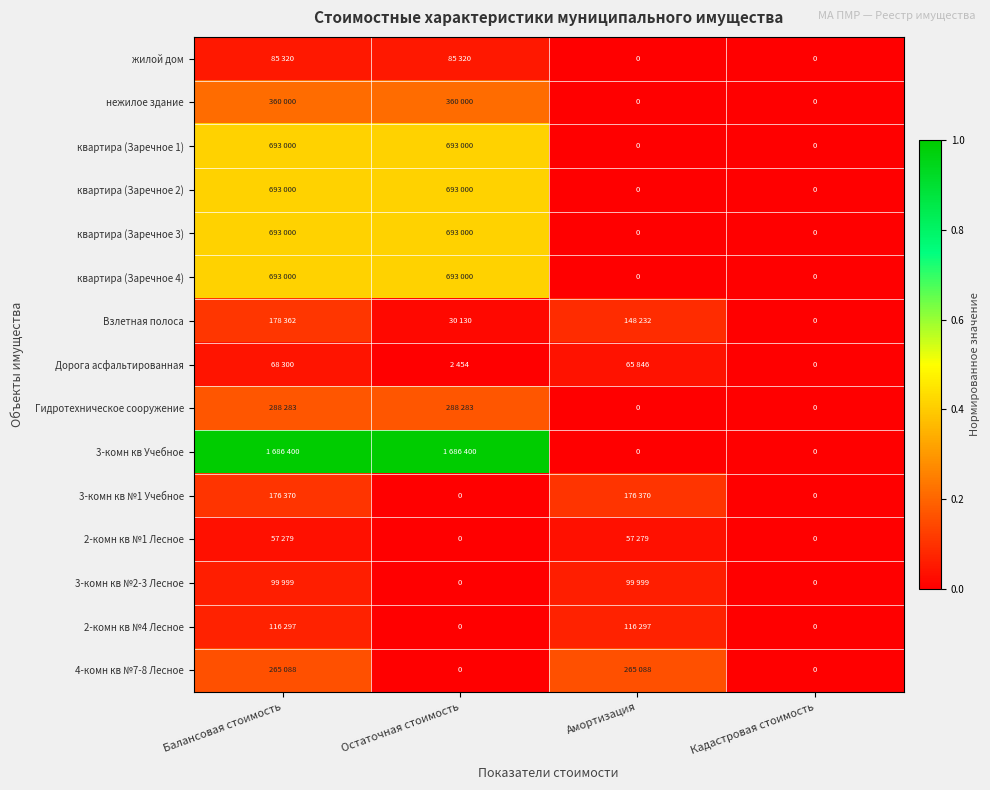

Between Амортизация and Остаточная стоимость, which is larger?

Остаточная стоимость